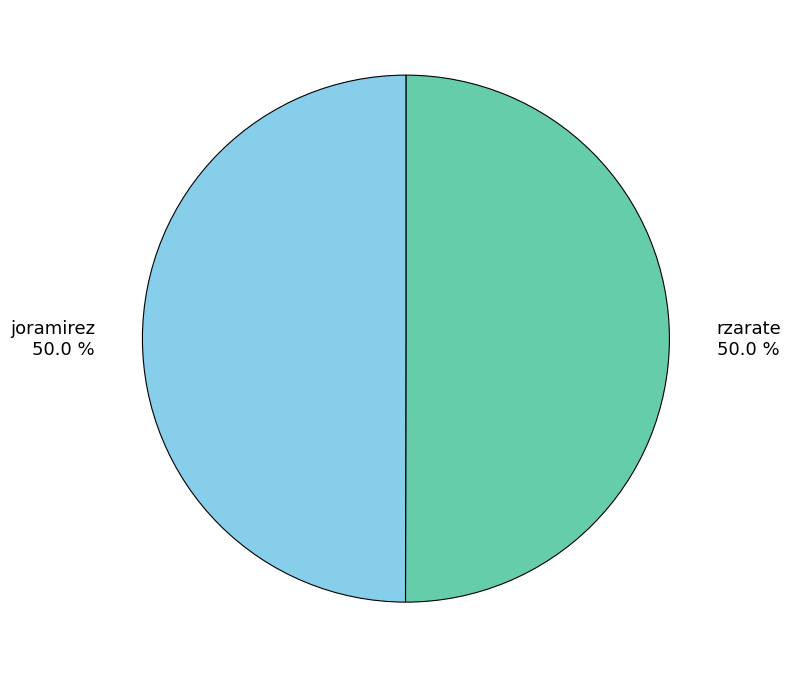

What is the ratio of the value at rzarate to the value at joramirez?

1.0